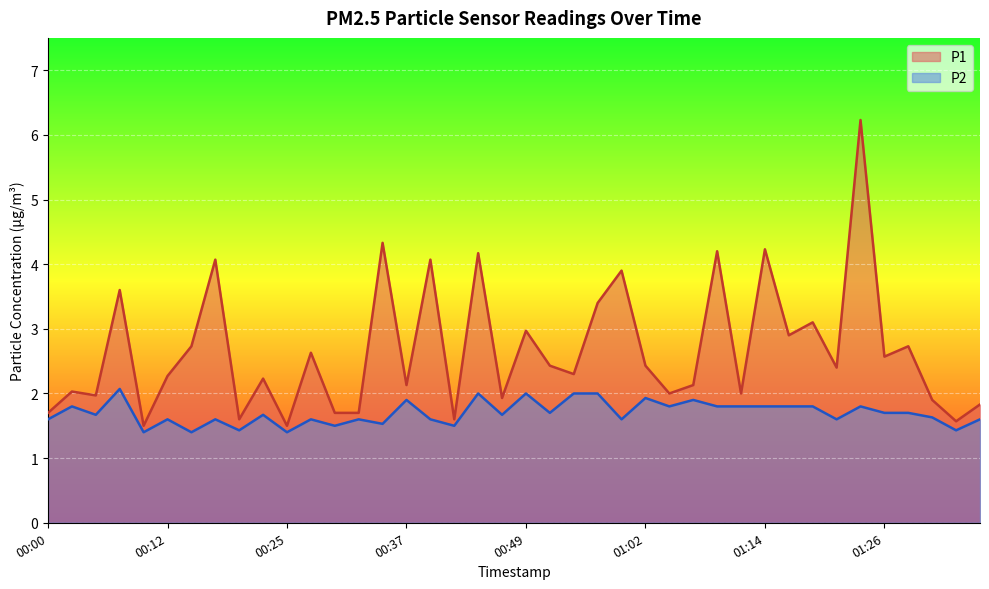

How many lines are shown in the chart?

2